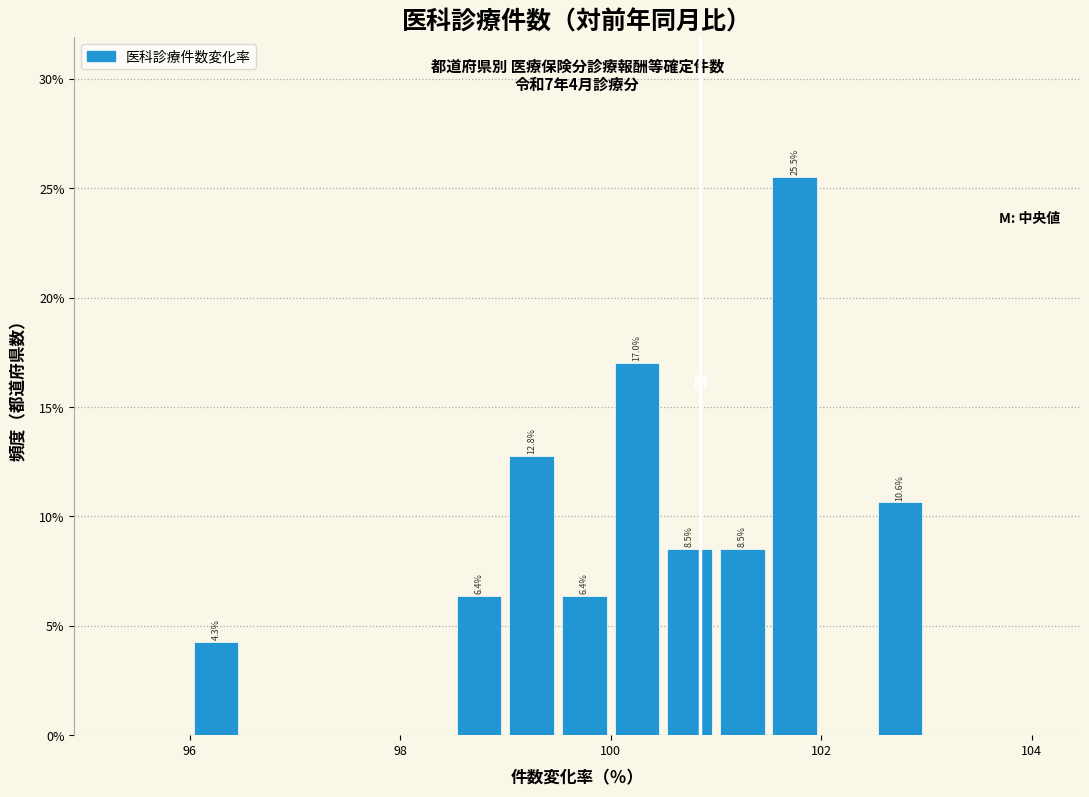

Around what value on the x-axis is the tallest bar? Give the approximate position of its centre, as read against the axis.

101.8